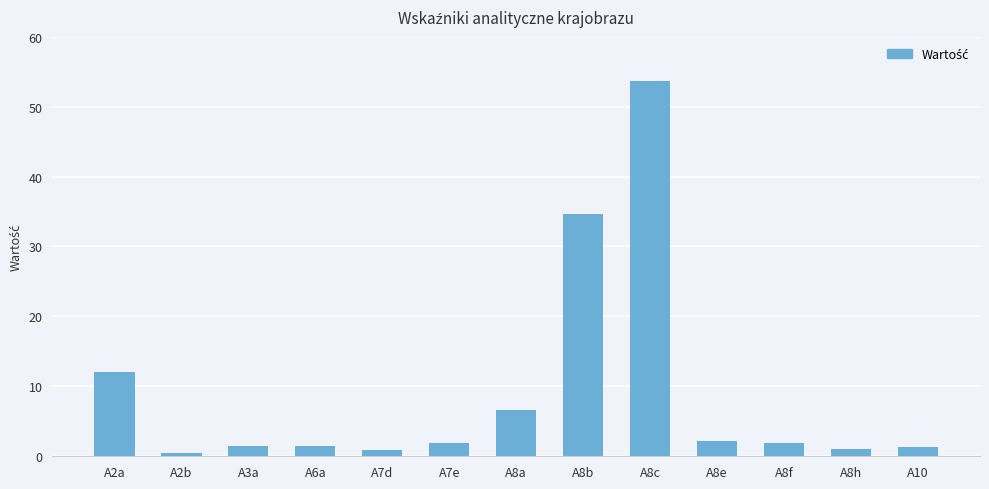

At which category does the chart reach its peak across all series?

A8c